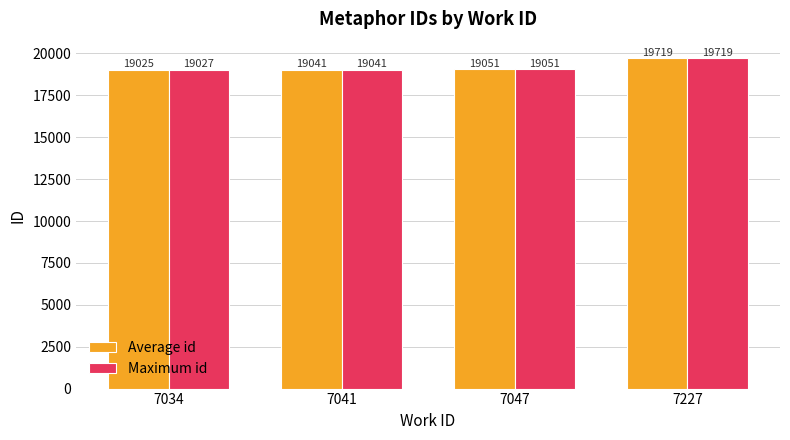

At how many categories does at least one series exceed 19128?

1